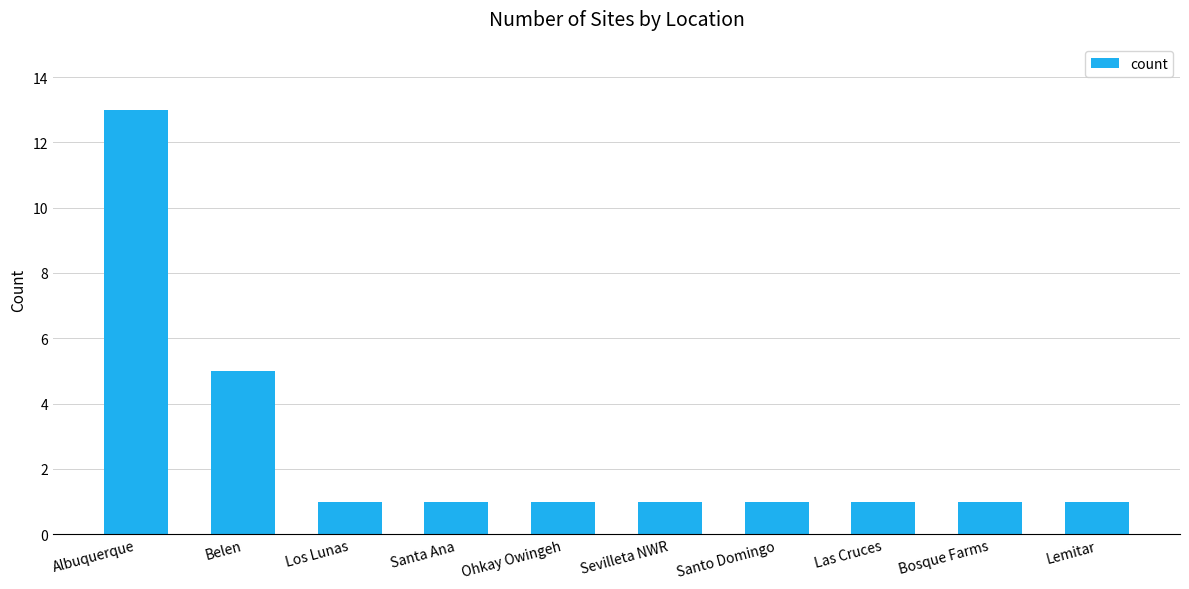

Reading left to right, extract all data points from this chart.

Albuquerque=13	Belen=5	Los Lunas=1	Santa Ana=1	Ohkay Owingeh=1	Sevilleta NWR=1	Santo Domingo=1	Las Cruces=1	Bosque Farms=1	Lemitar=1